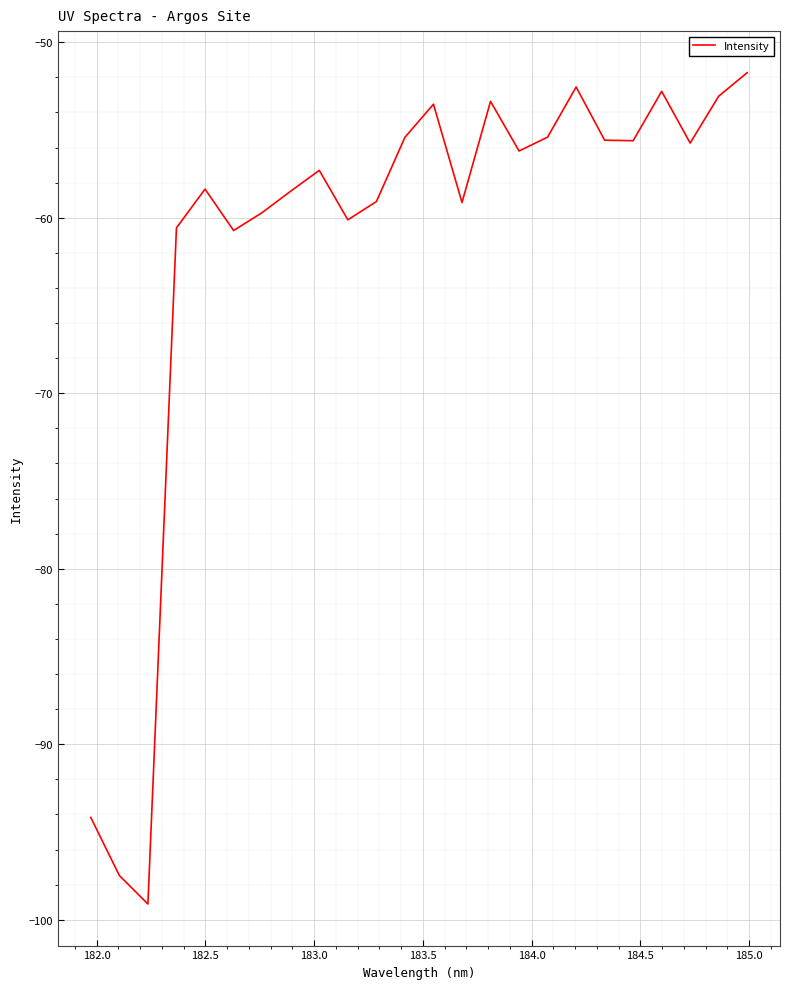

What is the maximum value shown in the chart?

-51.7